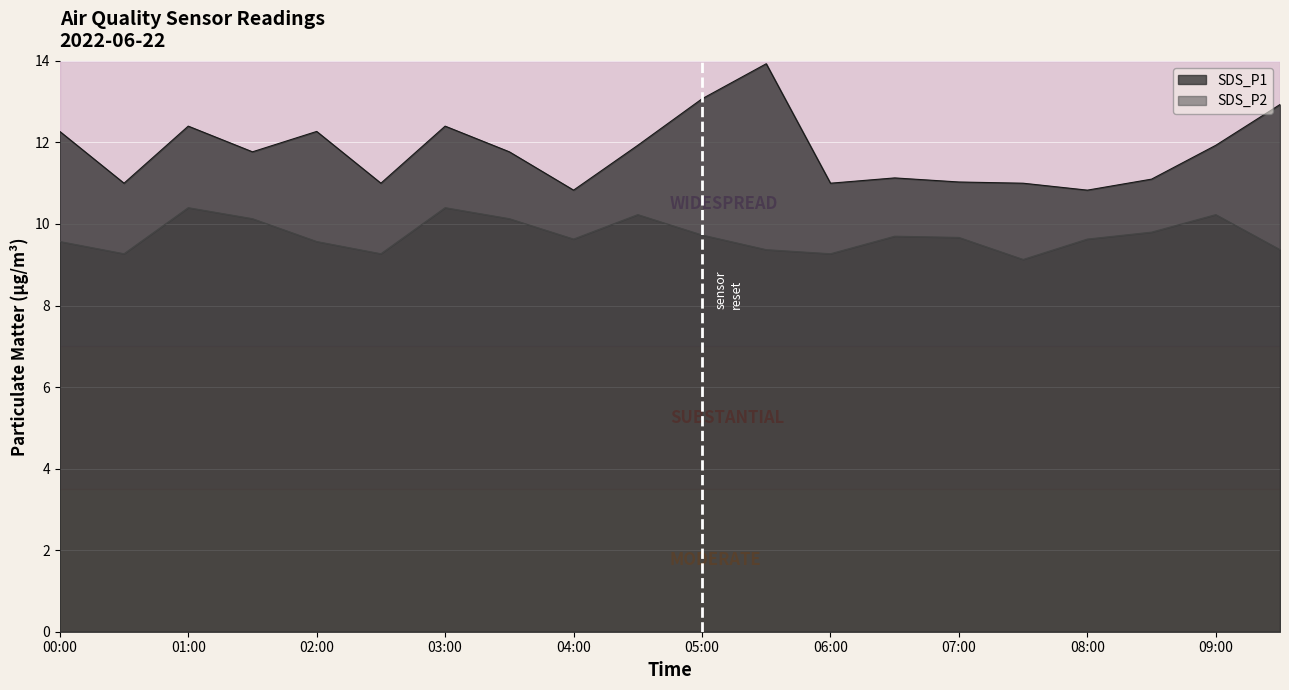

The SDS_P2 series shows 9.7 at 06:30. True or false?

True